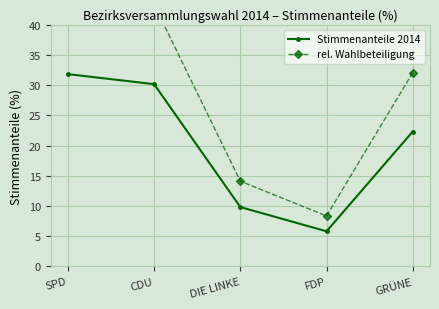

Reading left to right, transcribe all the data shown in this chart.

Stimmenanteile 2014: SPD=31.8	CDU=30.2	DIE LINKE=9.8	FDP=5.8	GRÜNE=22.3
rel. Wahlbeteiligung: SPD=45.7	CDU=43.3	DIE LINKE=14.1	FDP=8.4	GRÜNE=32.1